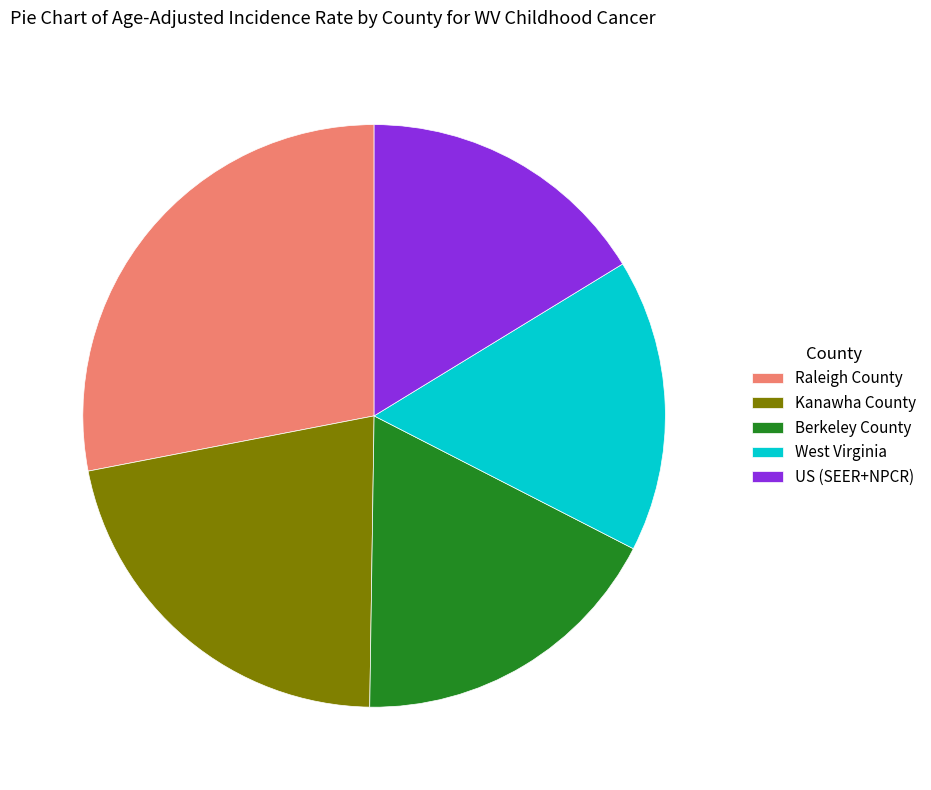

How many slices are in this pie chart?

5